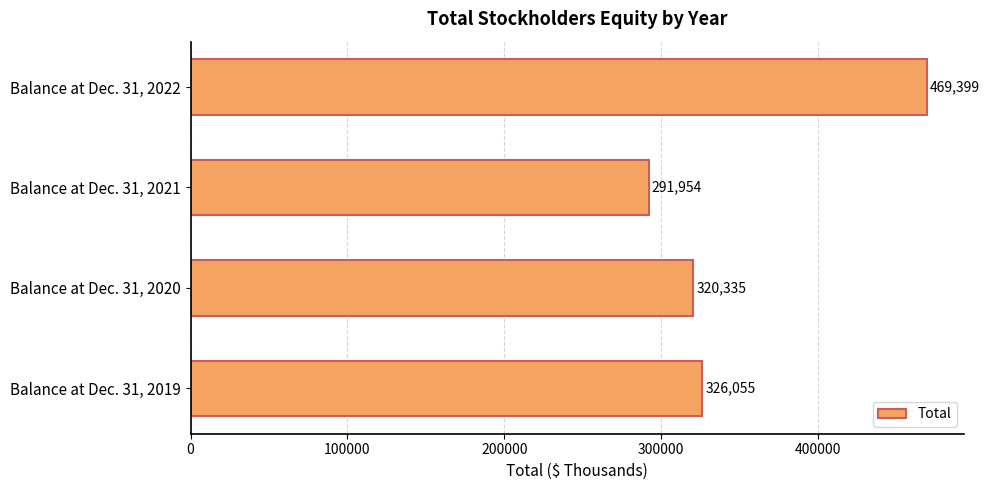

Which category has the highest value across all series?

Balance at Dec. 31, 2022